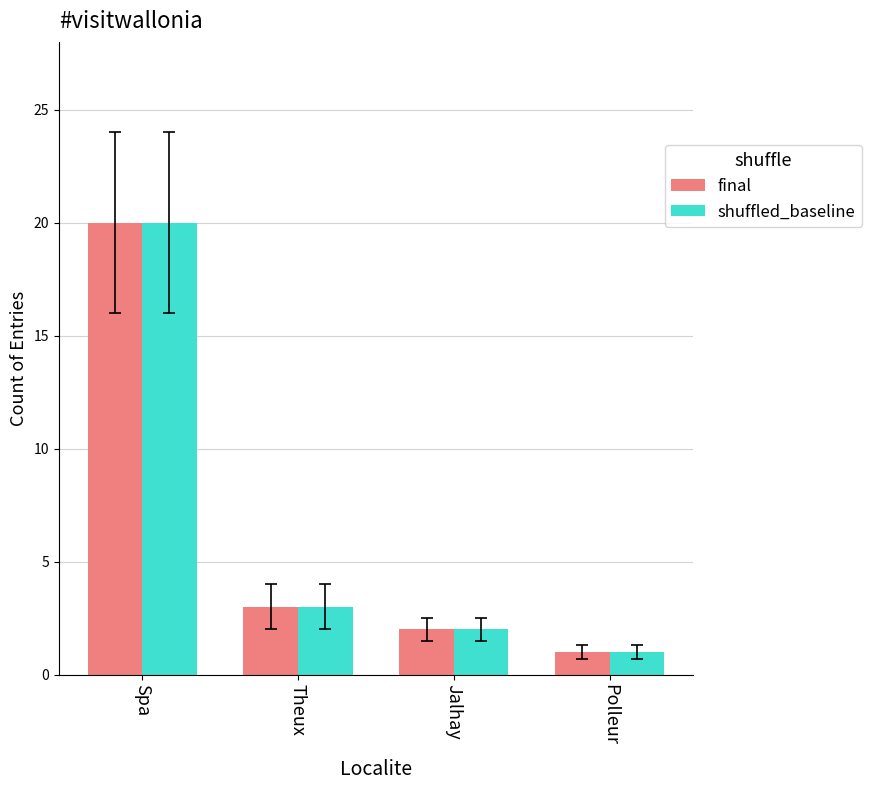

How many groups of bars are there?

4